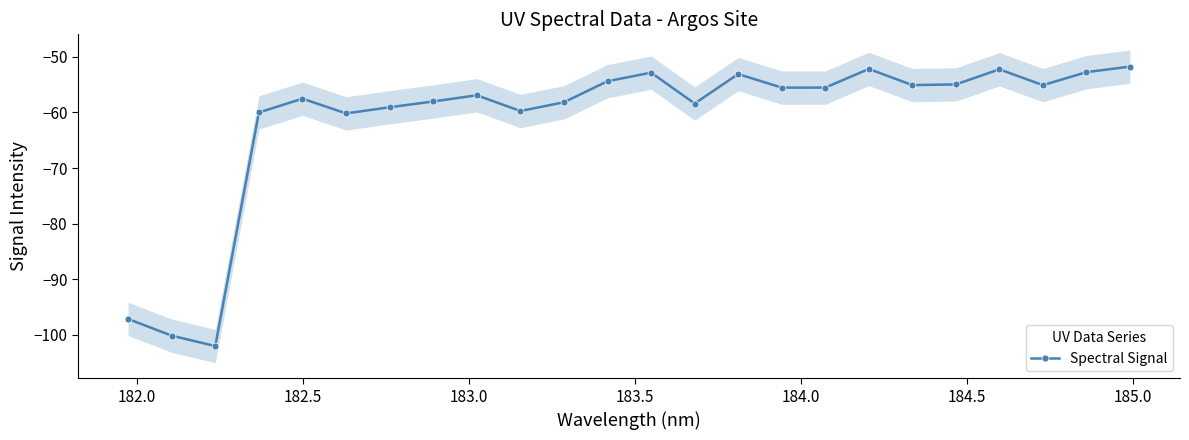

True or false: Spectral Signal has more than 1 points higher than both neighbors.

True